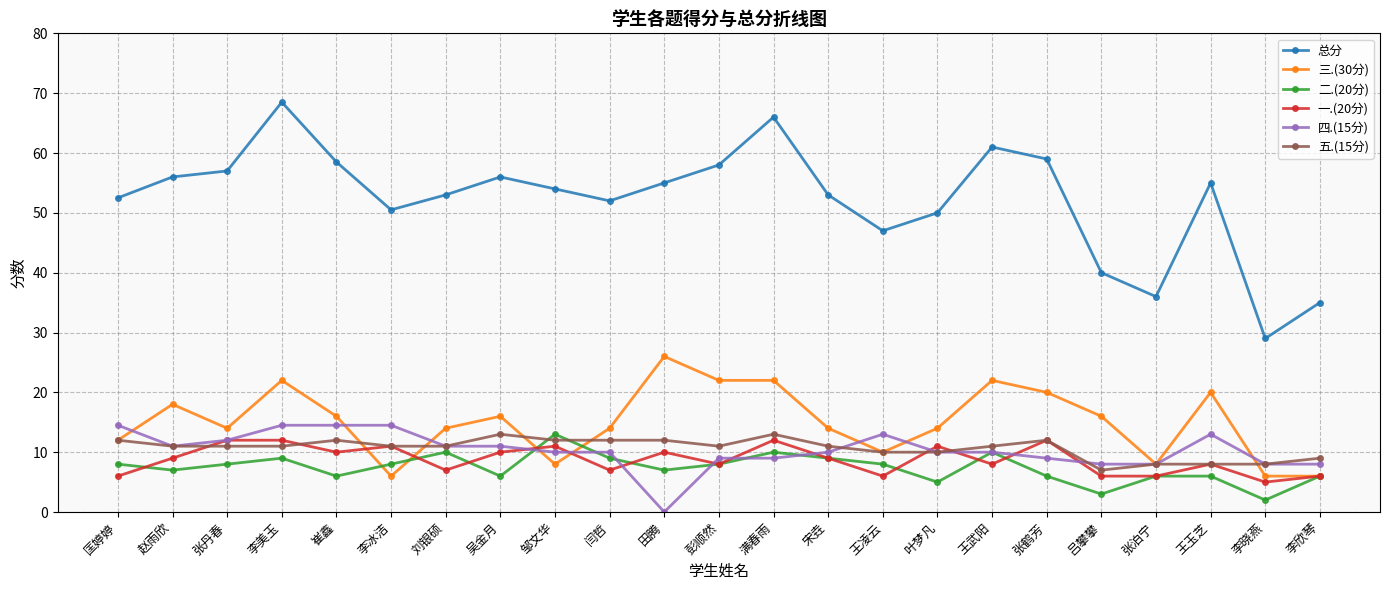

Which series has the largest total across all categories?

总分